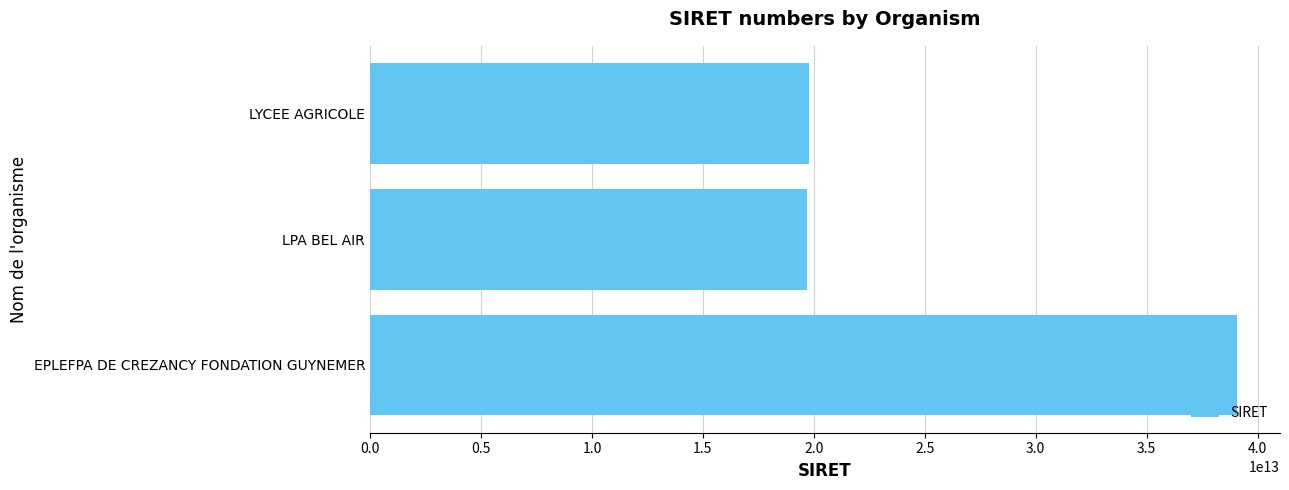

What is the minimum value shown in the chart?

19690275300017